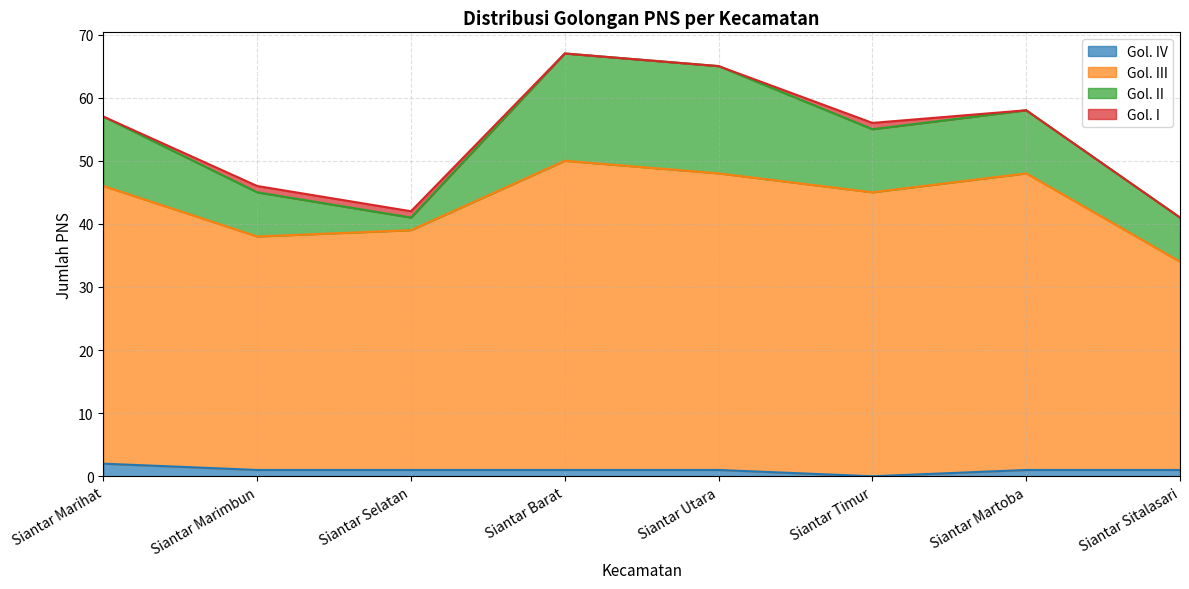

At which label does Gol. IV reach its peak?

Siantar Marihat